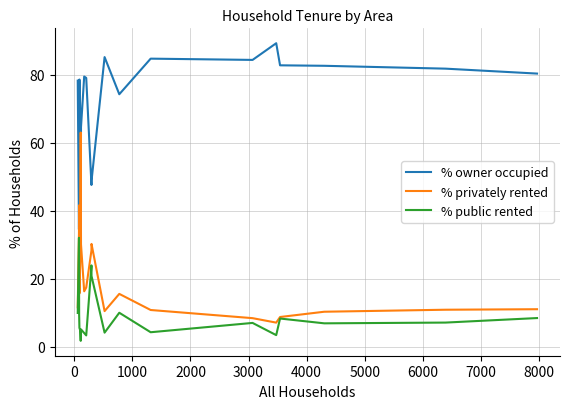

Rank the series by their maximum value, from highest to lowest.

% owner occupied, % privately rented, % public rented